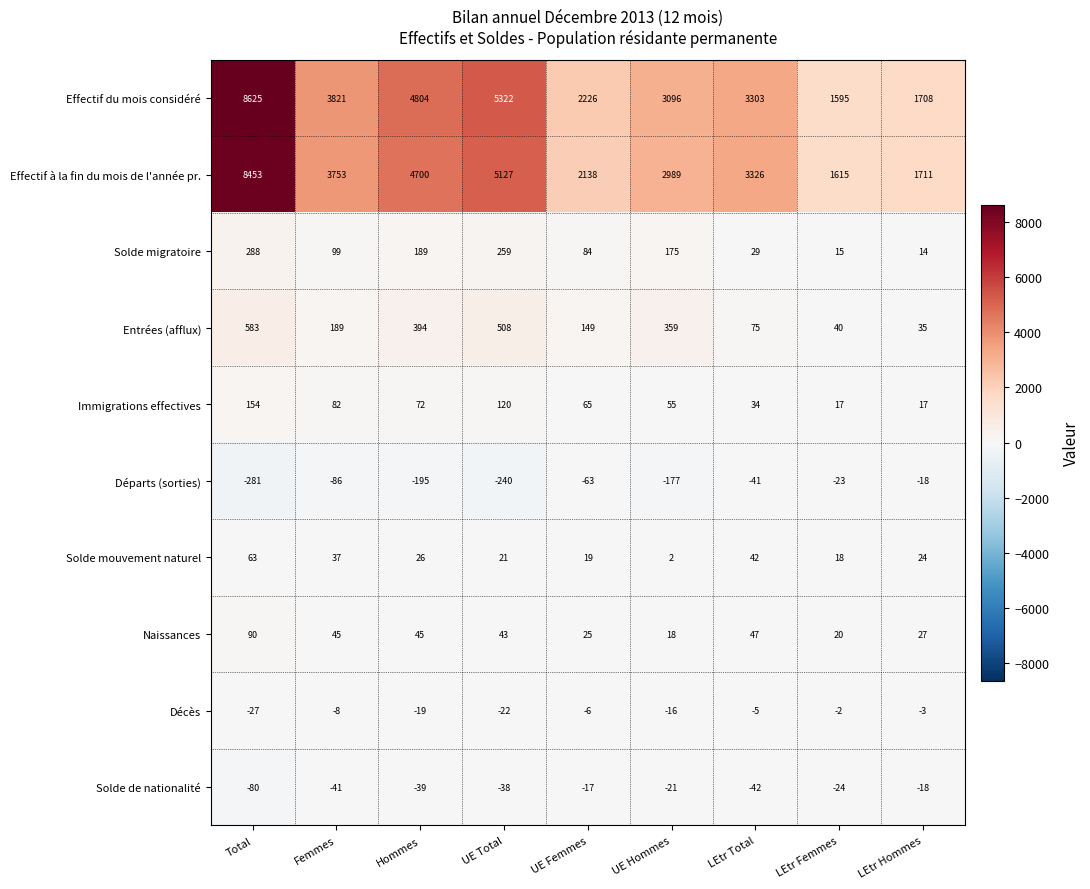

What is the difference between the maximum and minimum values in the Effectif du mois considéré series?

7030